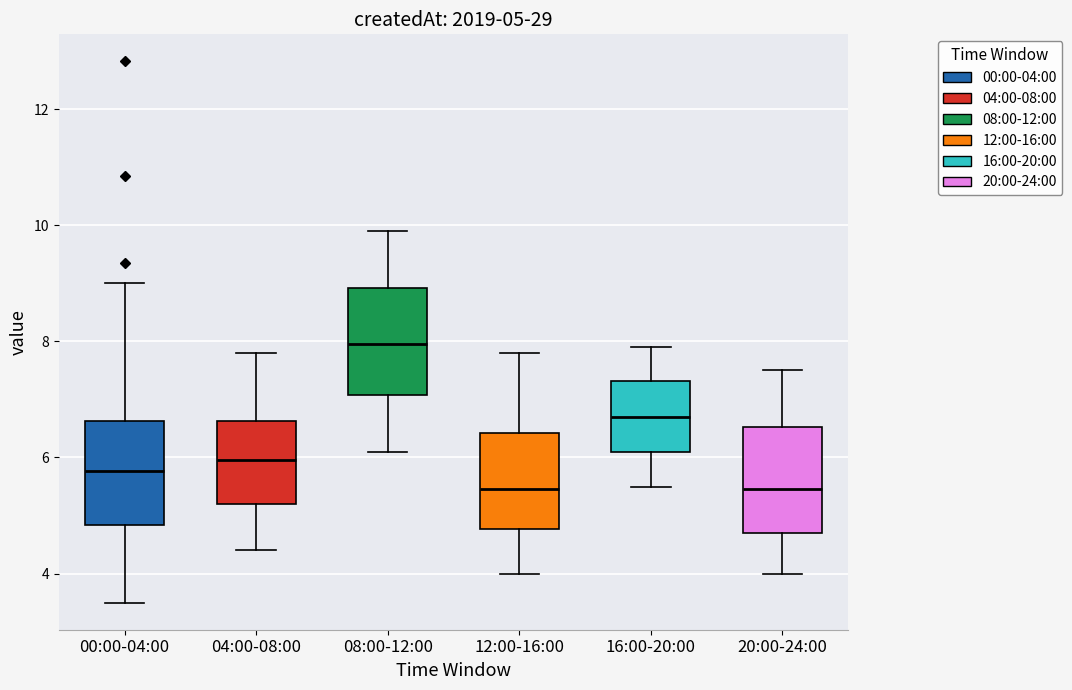

Which box has the highest median line?

08:00-12:00